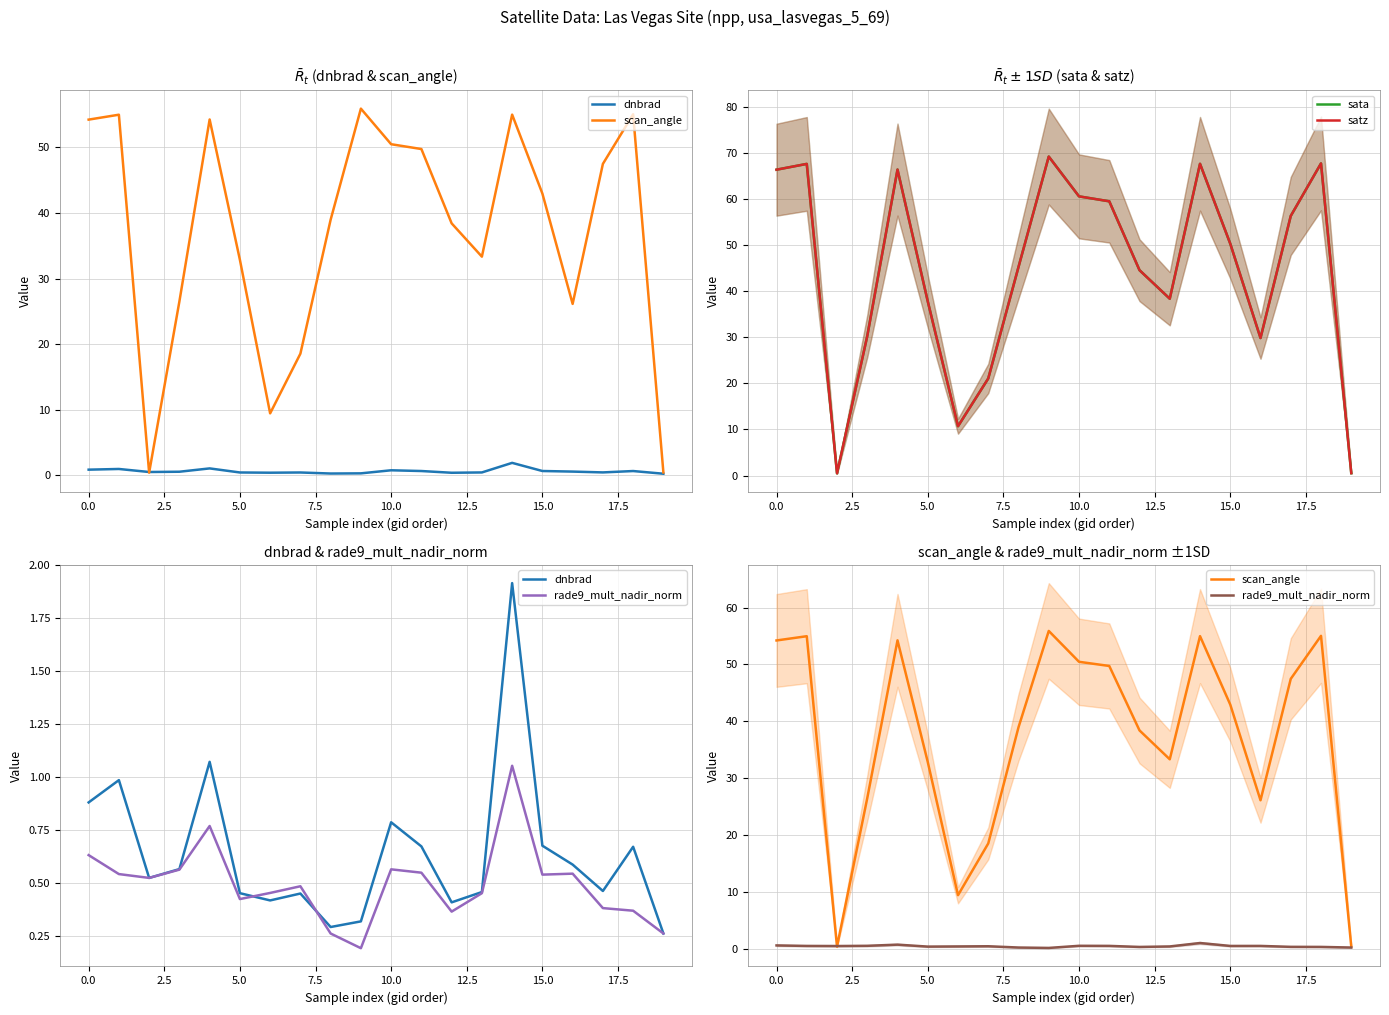

How many times do satz and dnbrad cross each other?

2